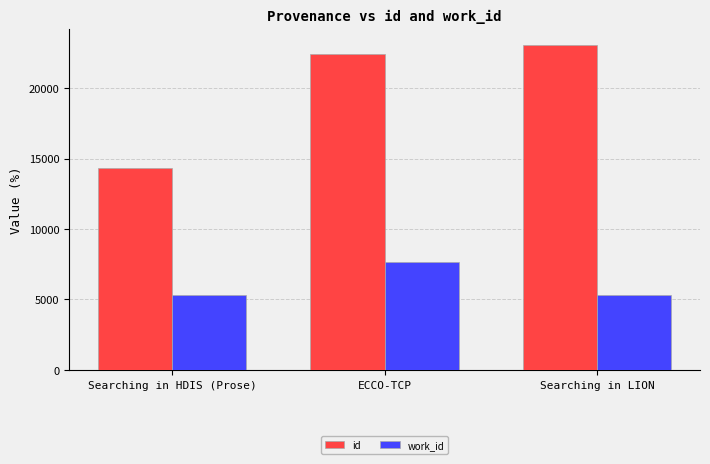

What position from the left is Searching in HDIS (Prose)?

1